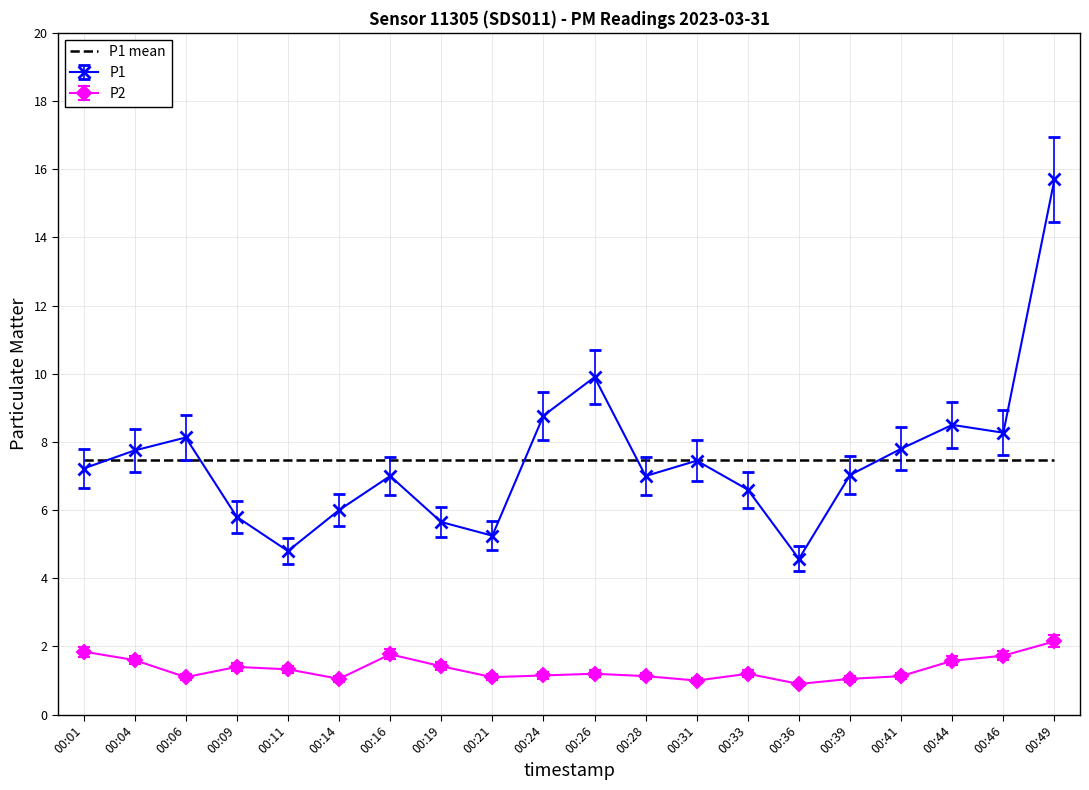

What are all the series names shown in the legend?

P1 mean, P1, P2